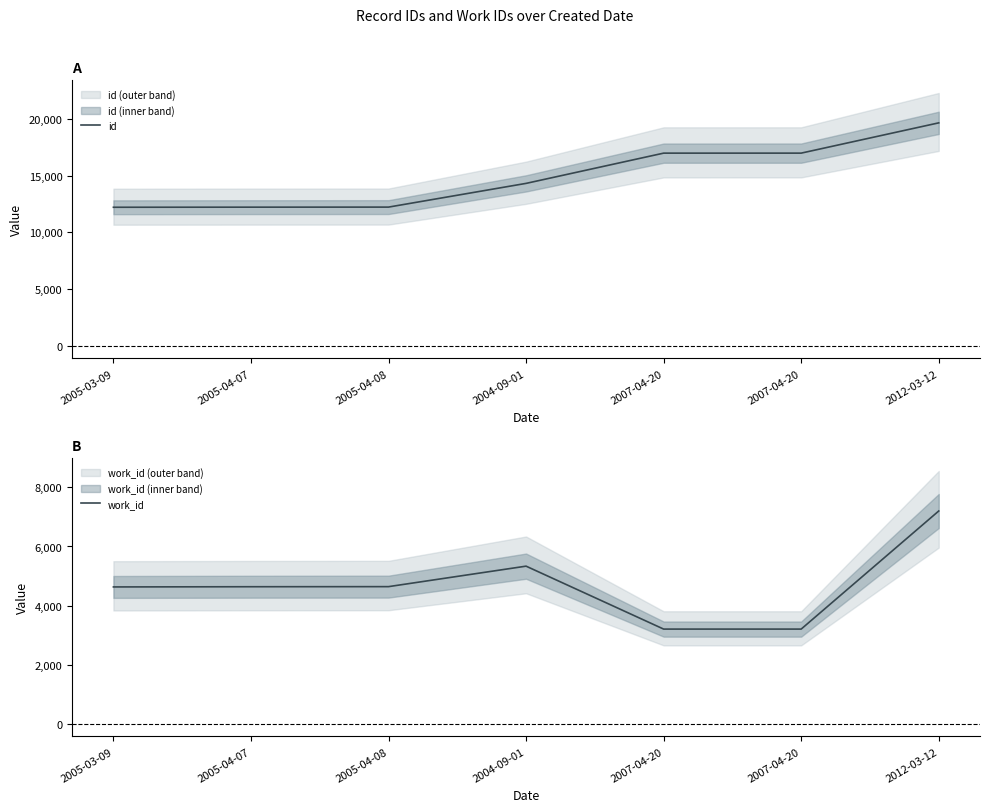

What is the greatest value displayed?

19641